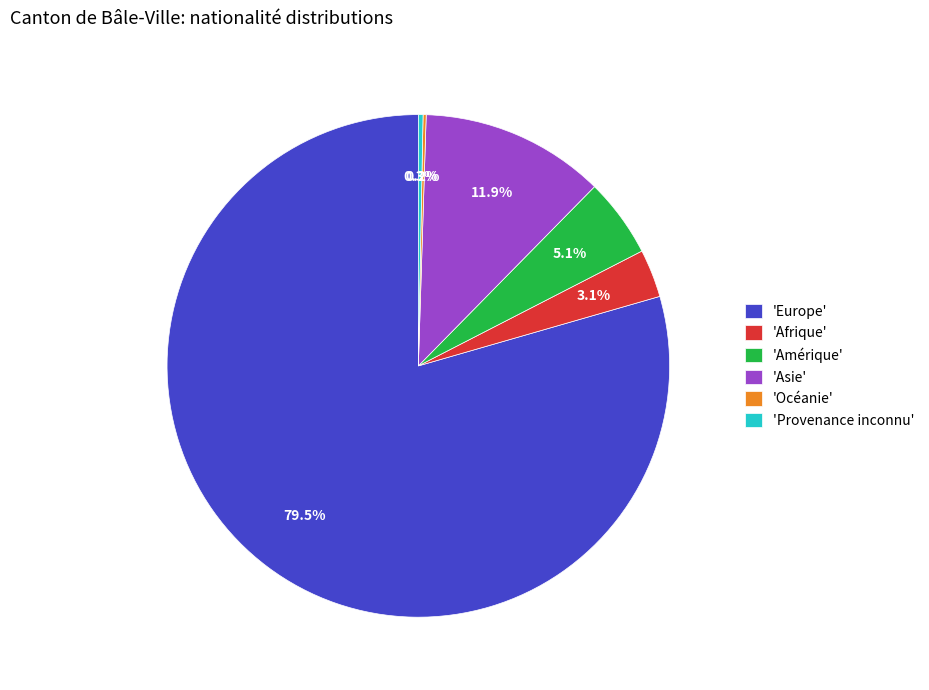

How much of the chart is everything except 'Asie'?

88.1%